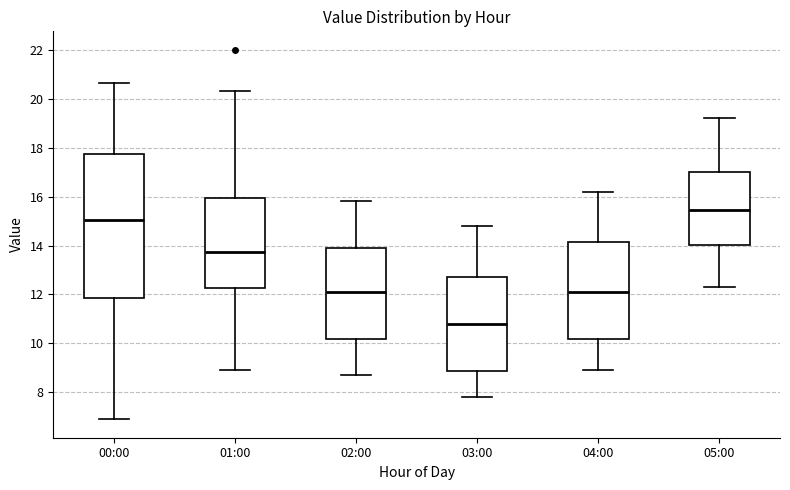

Comparing the boxes themselves (not the whiskers), which one is the tallest?

00:00